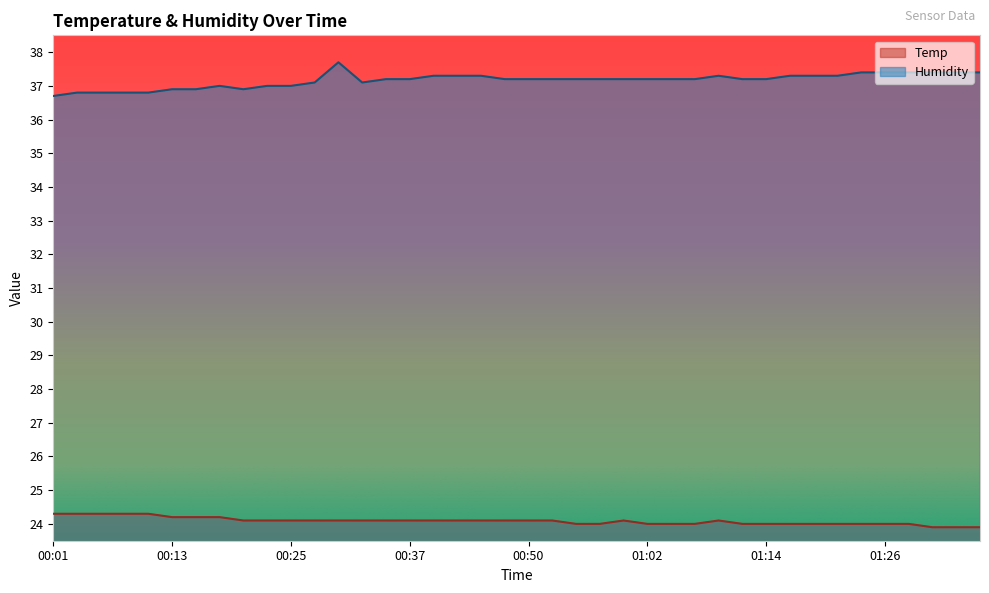

At which category does Humidity reach its first local valley?

00:20